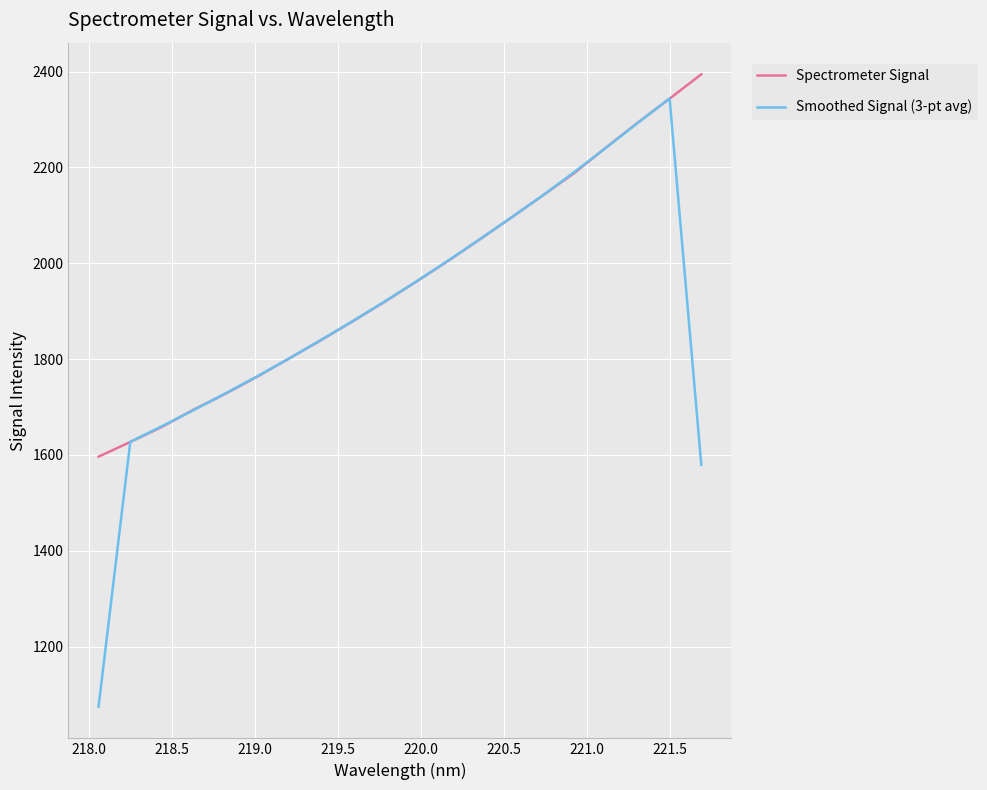

Which series has the largest total across all categories?

Spectrometer Signal